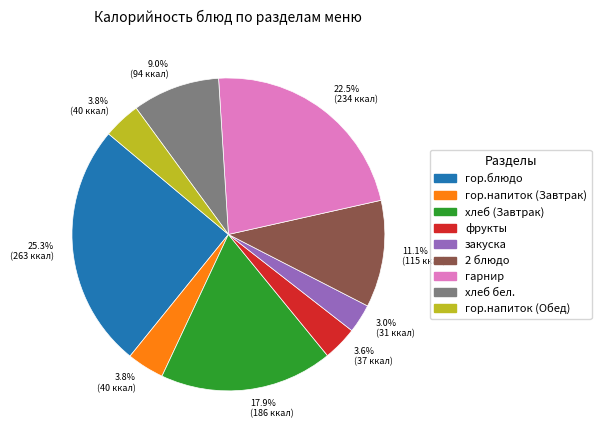

How many segments does this pie chart have?

9